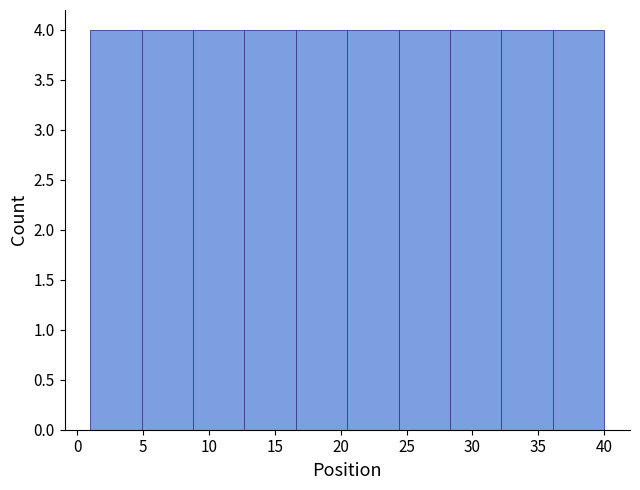

What is the height of the bar covering 4.9 to 8.8 on the x-axis? Neither the bar edges nor the heights are printed on the chart, so give them approximately, as read against the axes.

4